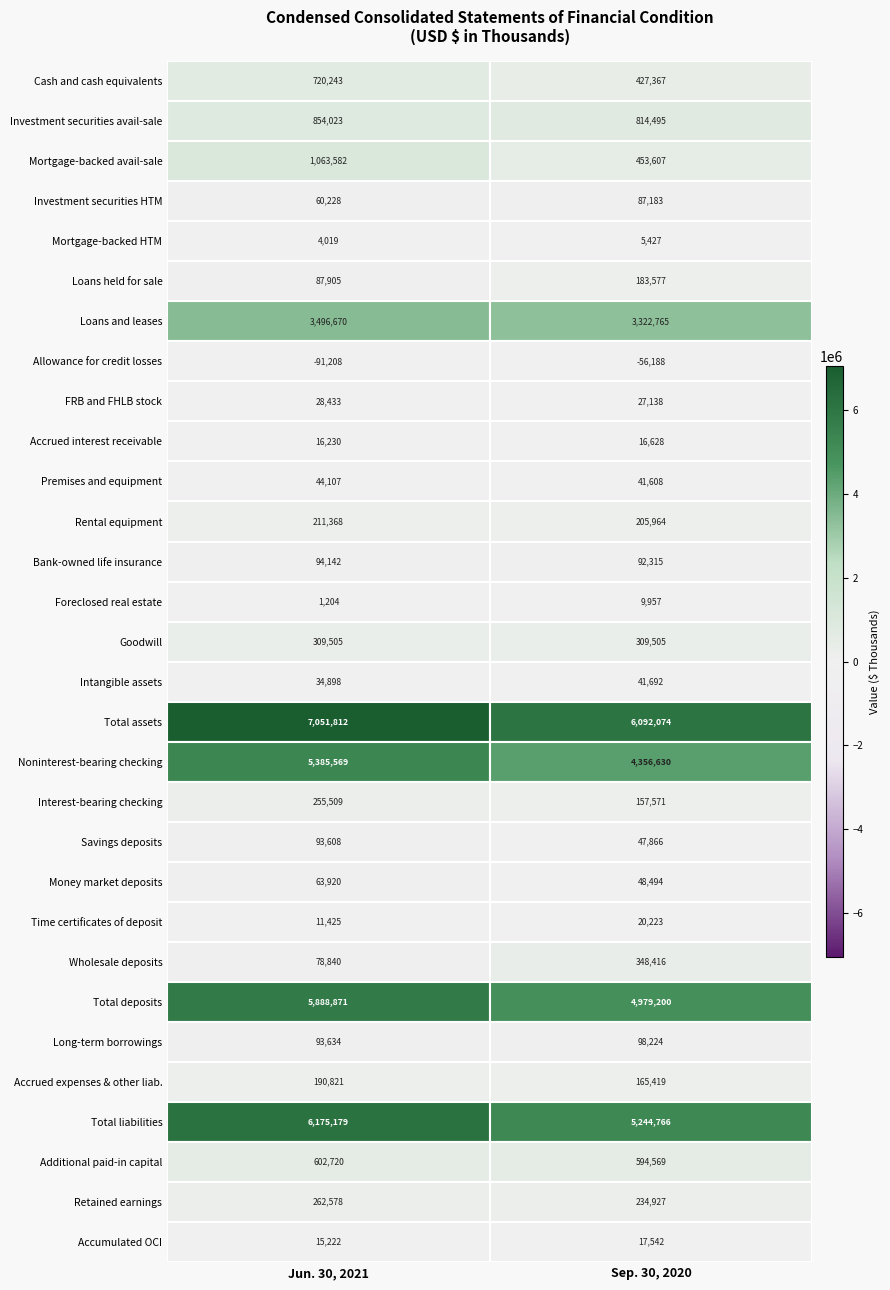

What is the difference between the maximum and minimum values in the Cash and cash equivalents series?

292876